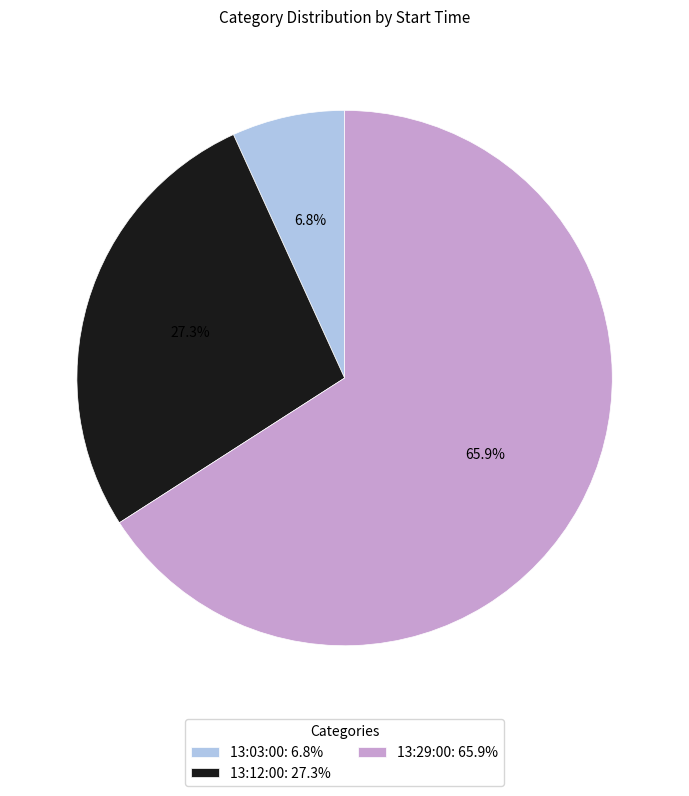

Is 13:29:00 the majority of the pie?

Yes